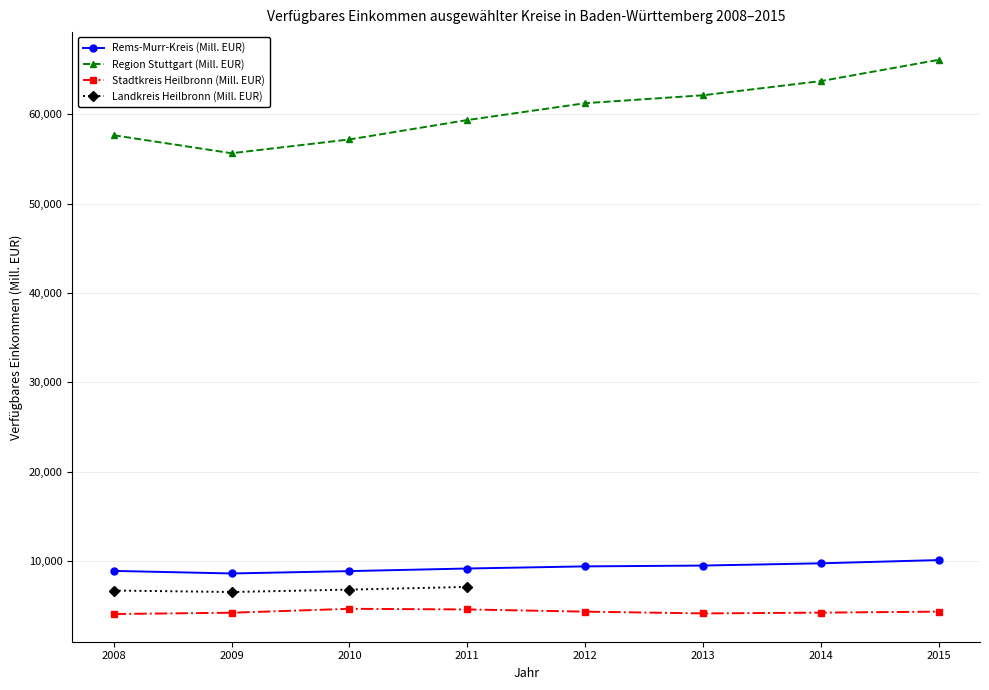

What is the maximum value for Rems-Murr-Kreis (Mill. EUR)?

10095.3